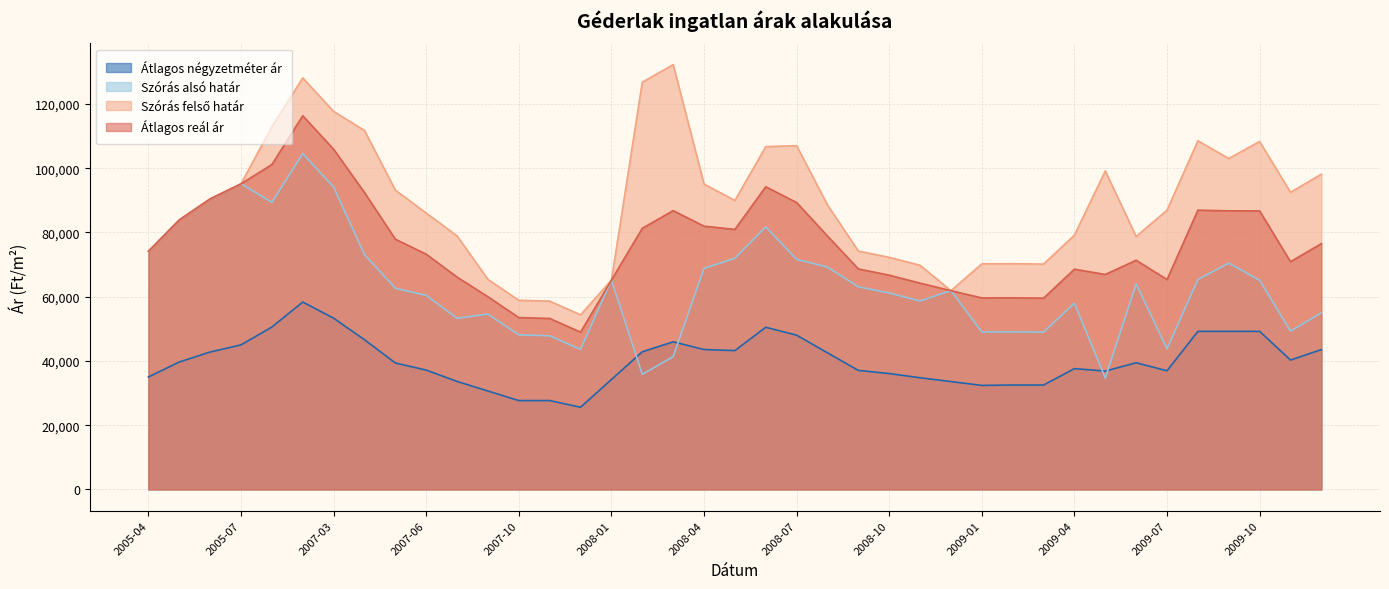

Read the Szórás felső határ value at 2009-12, to the nearest 100.

98100